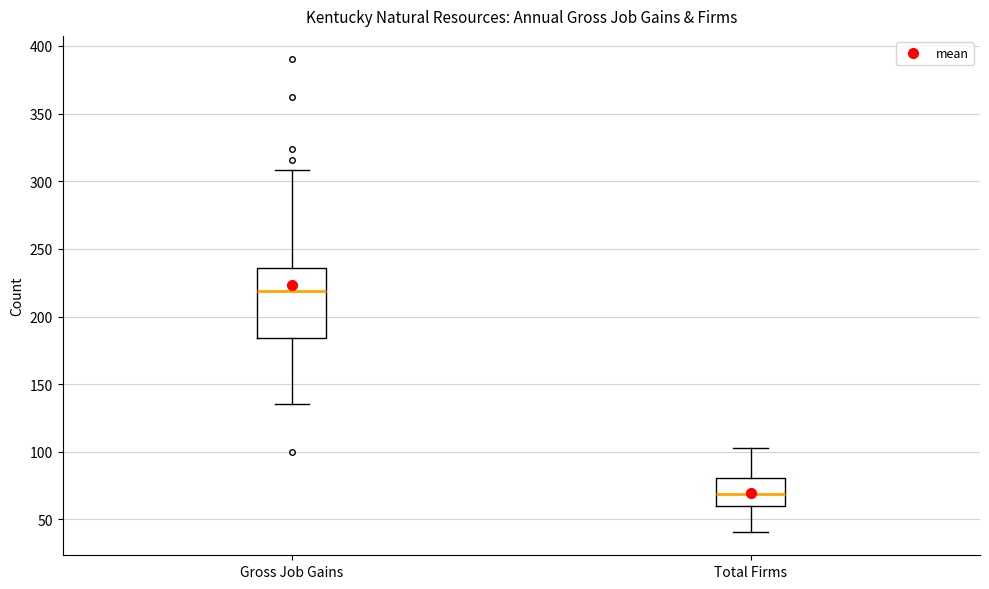

Which box's median line is the highest?

Gross Job Gains